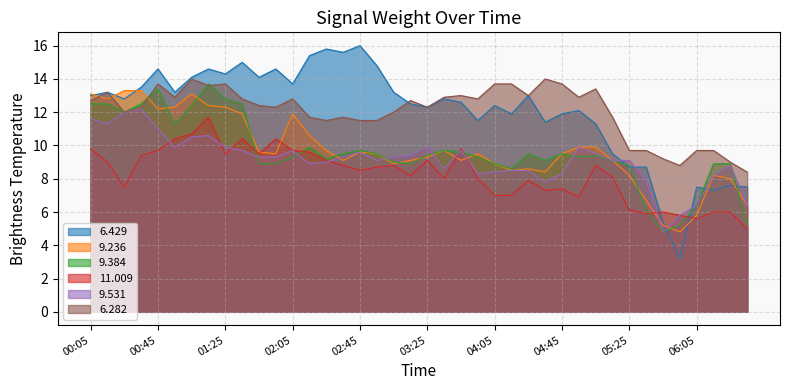

At which label does 9.531 first exceed 9?

00:05